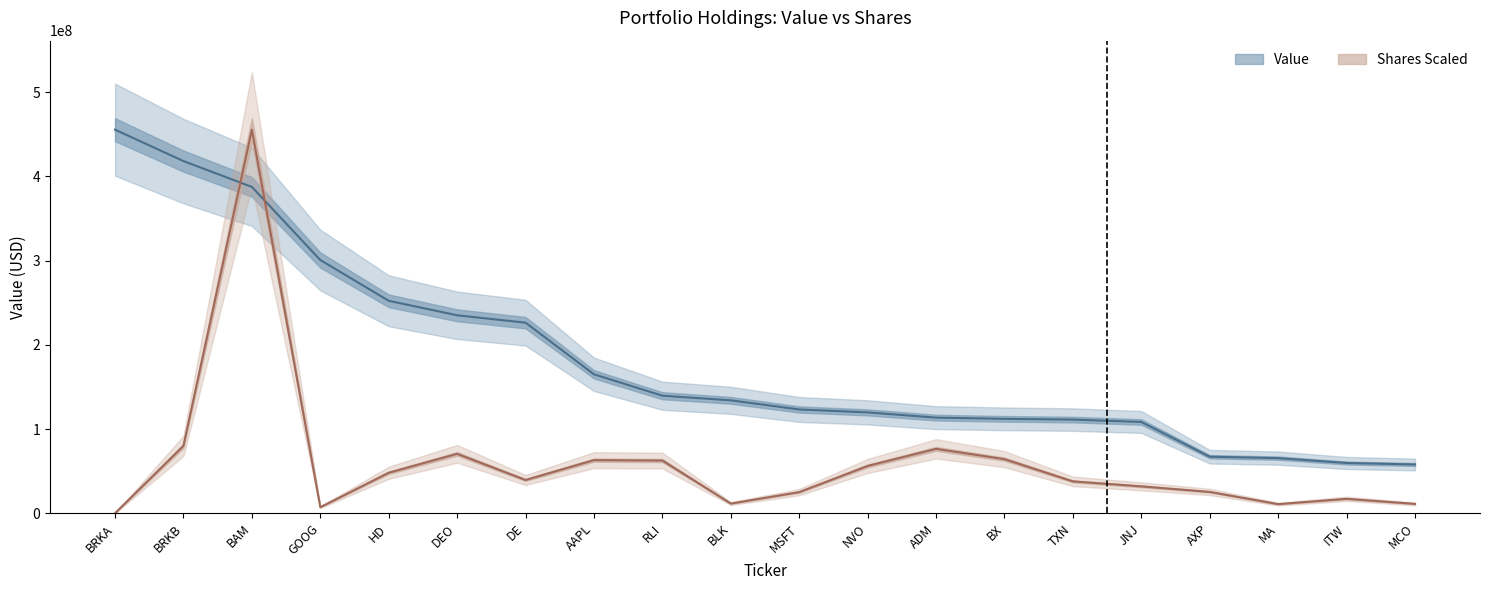

Reading left to right, what are all the values shown in this chart?

Value: 455570000.0	418260000.0	387589000.0	300757000.0	252329000.0	235098000.0	226340000.0	165018000.0	139590000.0	134111000.0	123273000.0	119787000.0	113552000.0	112122000.0	111241000.0	108423000.0	67127000.0	65473000.0	59689000.0	57927000.0
Shares or principal amount: 58228.6	80075810.9	455570000.0	7186731.0	48088211.9	70575096.1	39505511.5	63089120.5	62581162.6	11509809.0	25088456.5	56190030.2	76486391.8	64239578.7	37843332.0	31926391.1	25311648.5	10848073.4	17118358.0	11132943.8